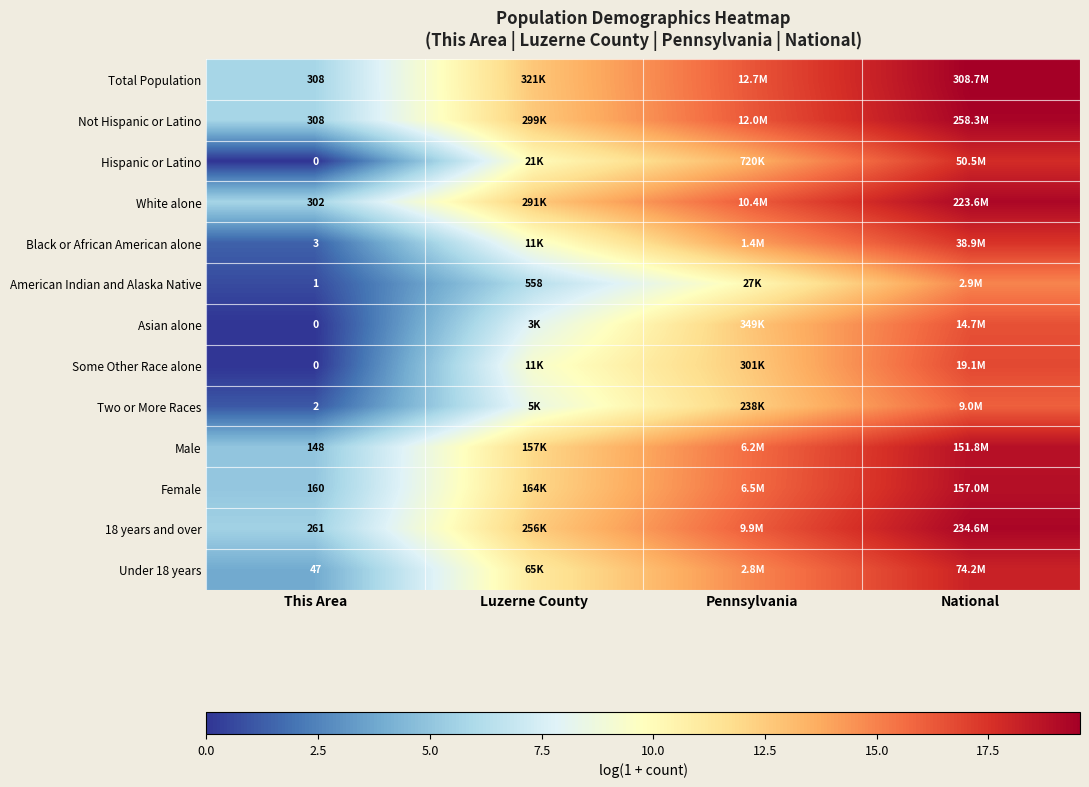

At which label does Two or More Races reach its minimum?

This Area